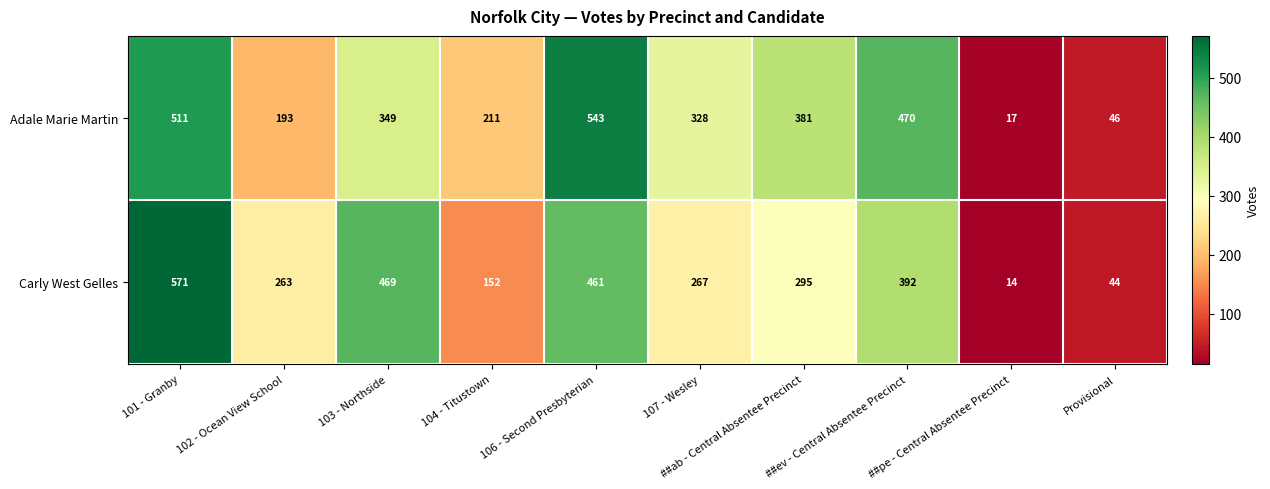

Is it true that Adale Marie Martin equals 253 at ##ab - Central Absentee Precinct?

False